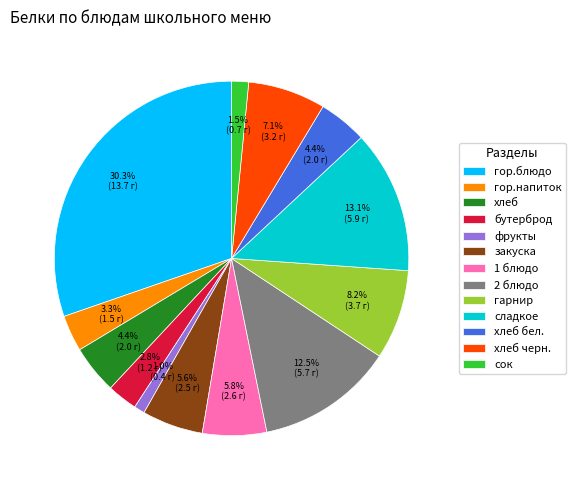

Is there a majority slice in this chart?

No